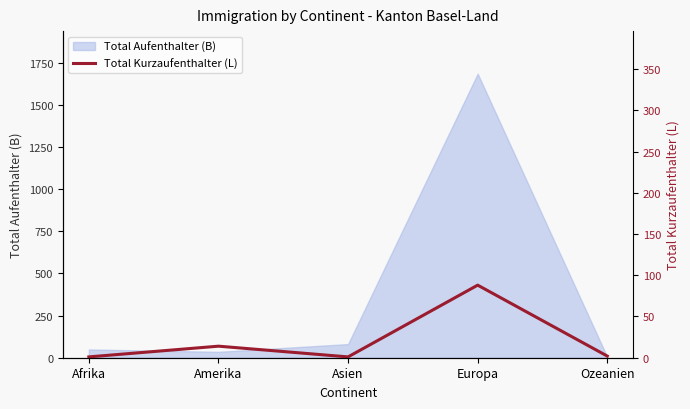

What is the label of the 5th point from the left?

Ozeanien